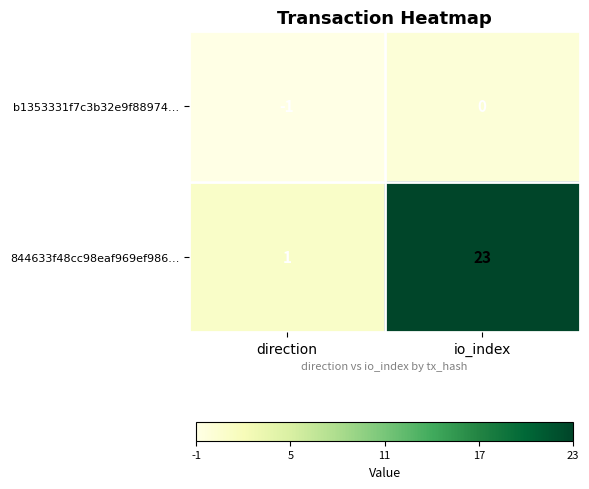

Is it true that b1353331f7c3b32e9f88974… equals 0 at io_index?

True